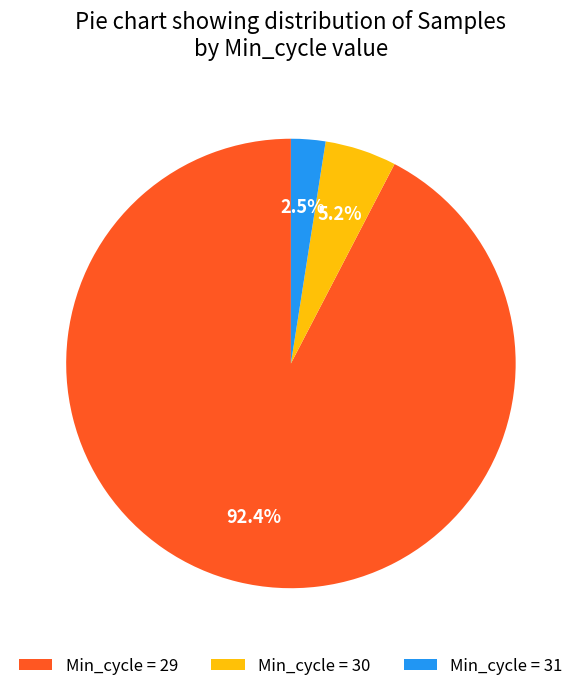

Rank the categories by value from highest to lowest.

Min_cycle = 29, Min_cycle = 30, Min_cycle = 31